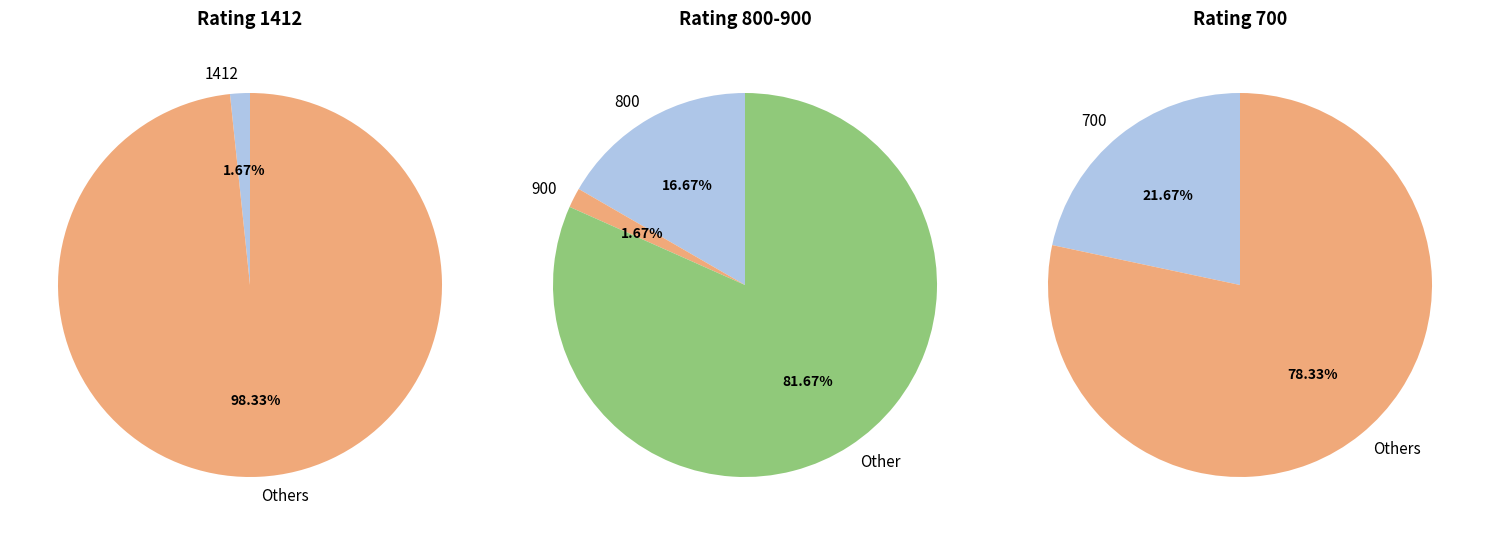

What is the change in value from 700 to 0?

+22